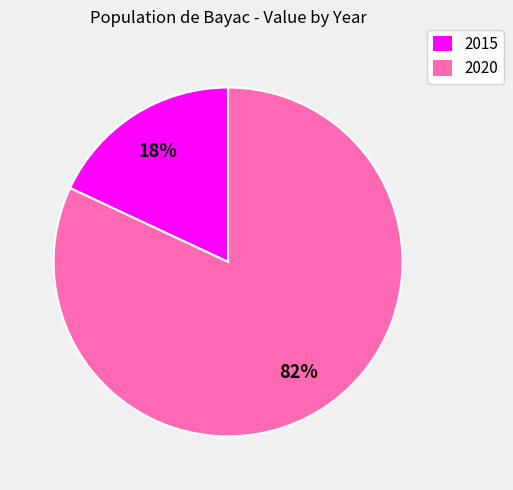

Is the sum of 2020 and 2015 greater than half?

Yes